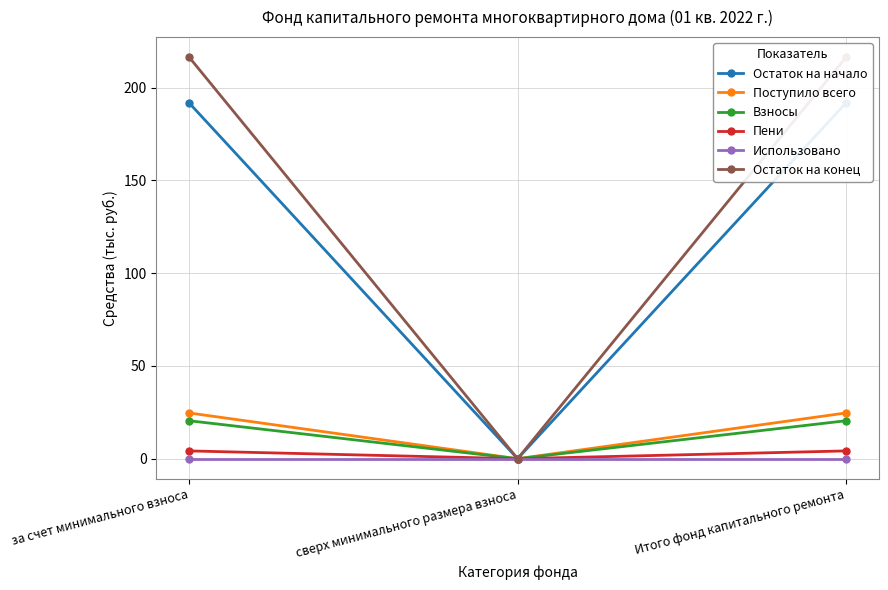

List the series in order of their peak value, lowest first.

Использовано, Пени, Взносы, Поступило всего, Остаток на начало, Остаток на конец